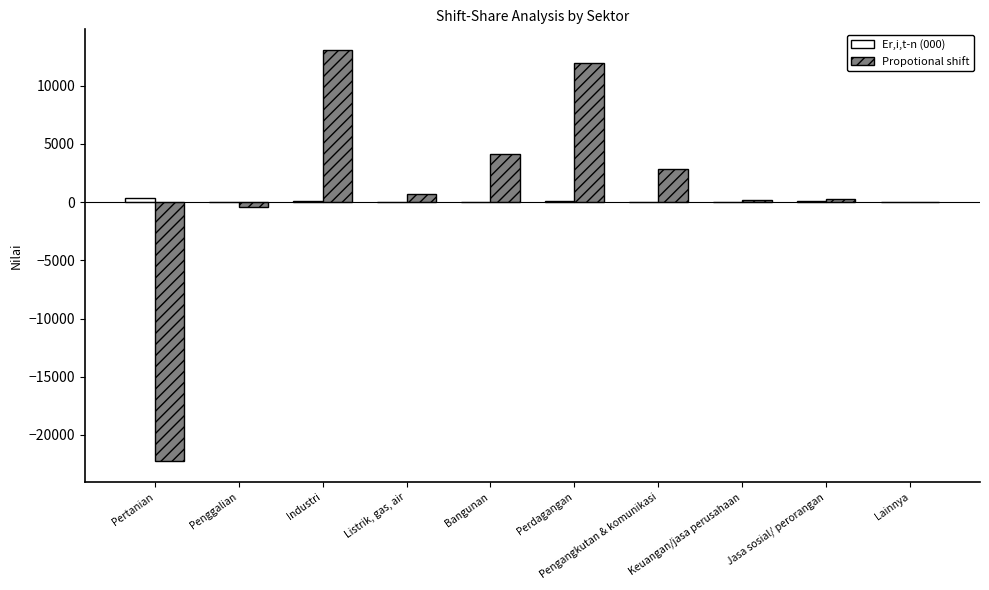

Which series changed the most between Perdagangan and Pengangkutan & komunikasi?

Propotional shift